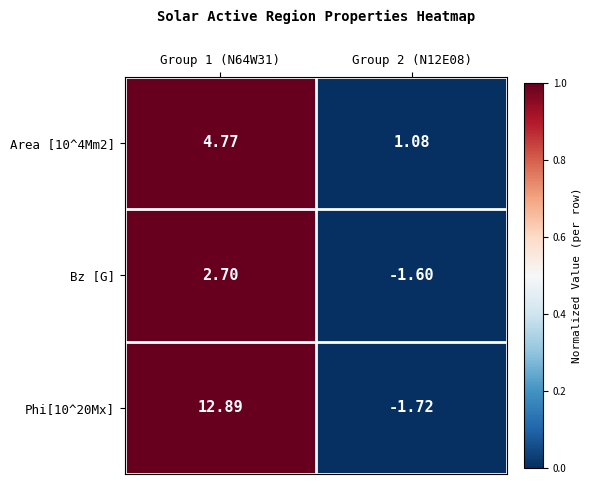

Is the value of Bz [G] at Group 2 (N12E08) greater than the value of Phi[10^20Mx] at Group 1 (N64W31)?

No